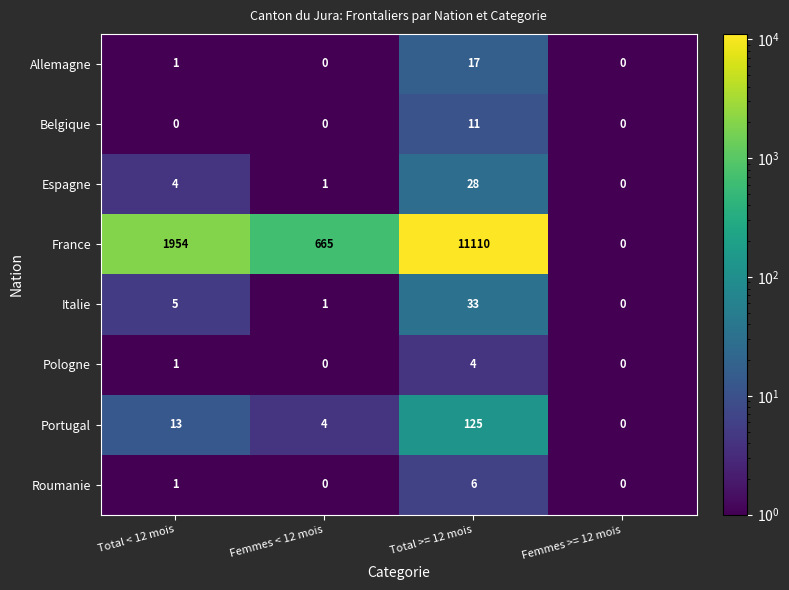

Where is France nearest to the value 5555?

Total < 12 mois